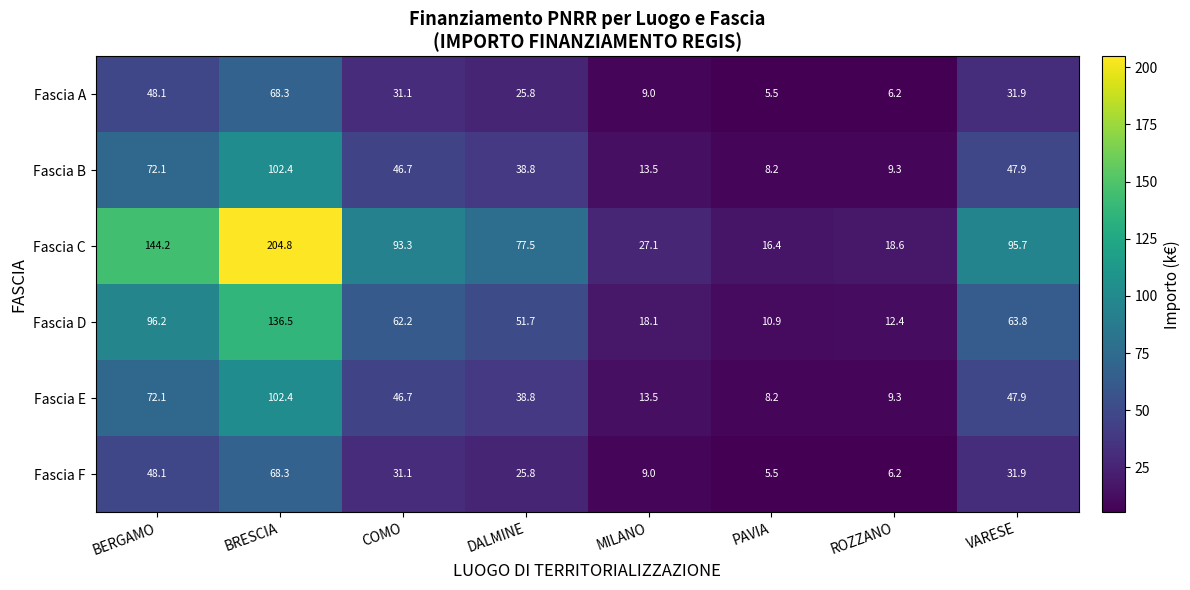

The value of Fascia D at MILANO is 12.2. True or false?

False